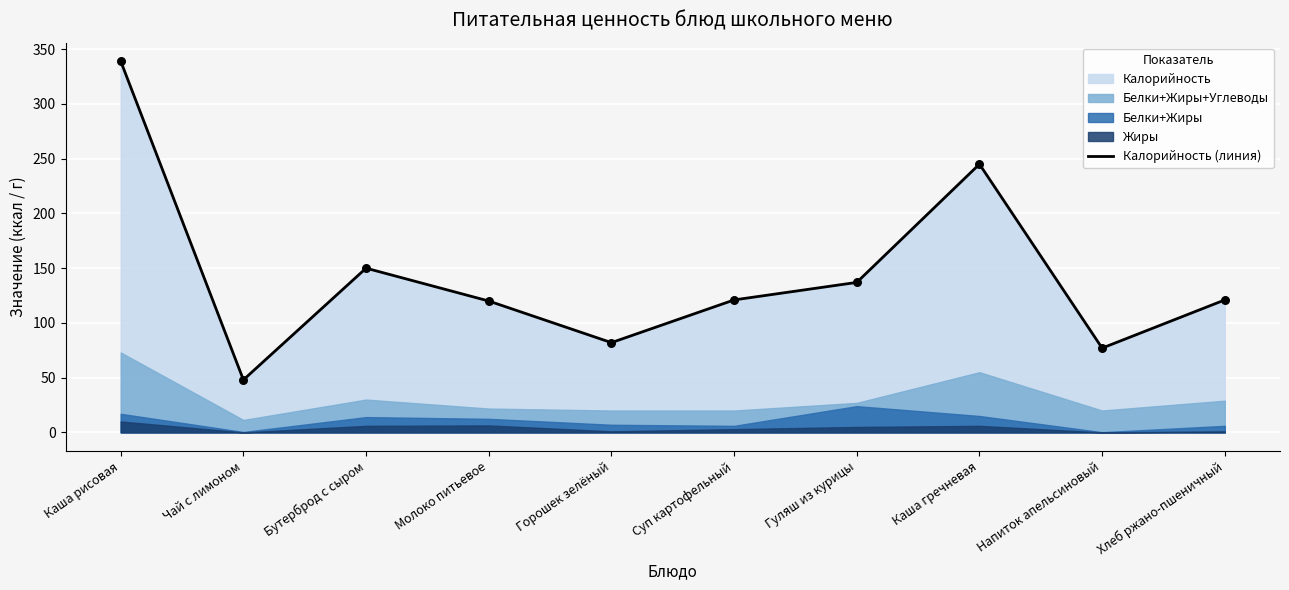

What is the change in value from Каша рисовая to Каша гречневая?

-94